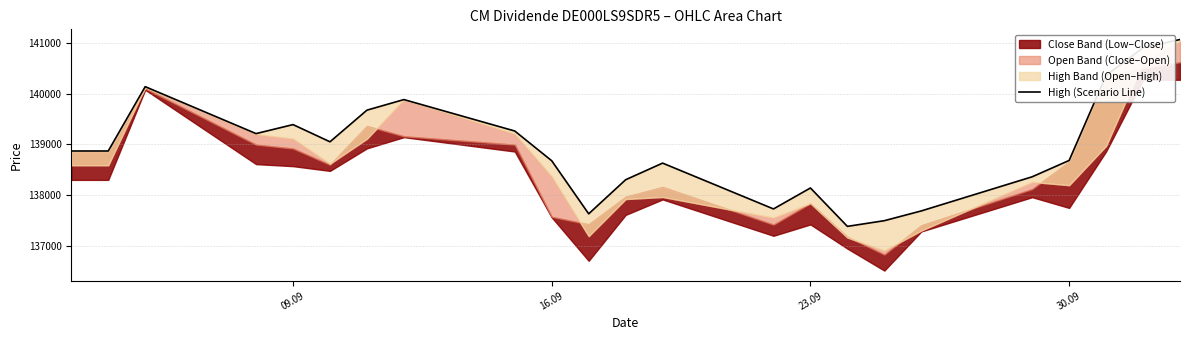

How many interior local peaks (higher than both neighbors) does the data have?

5